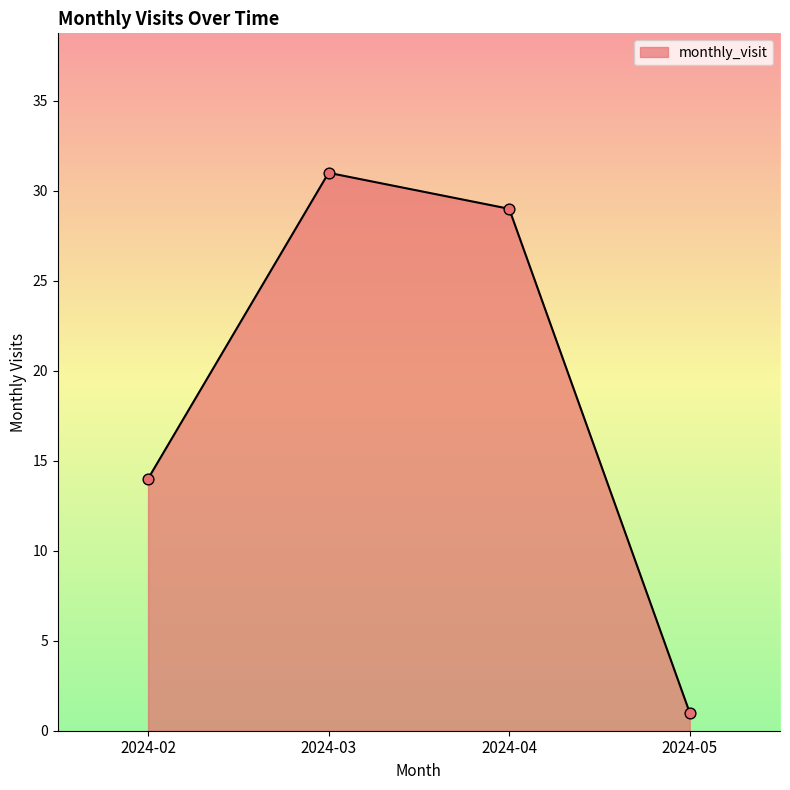

What is the change in value from 2024-02 to 2024-03?

+17